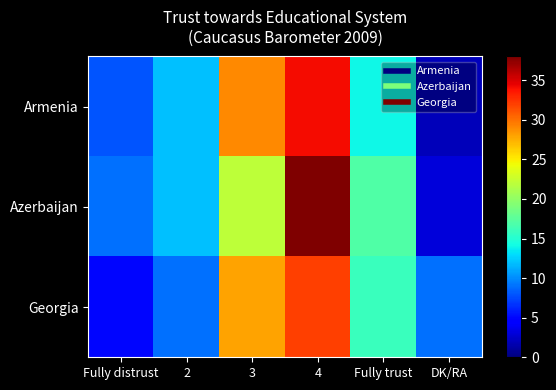

Between DK/RA and Fully distrust, which is larger?

Fully distrust